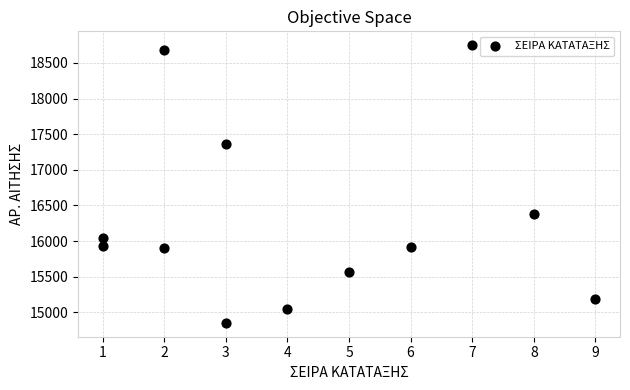

What Y value in the scatter plot is closest to 16800?

16378